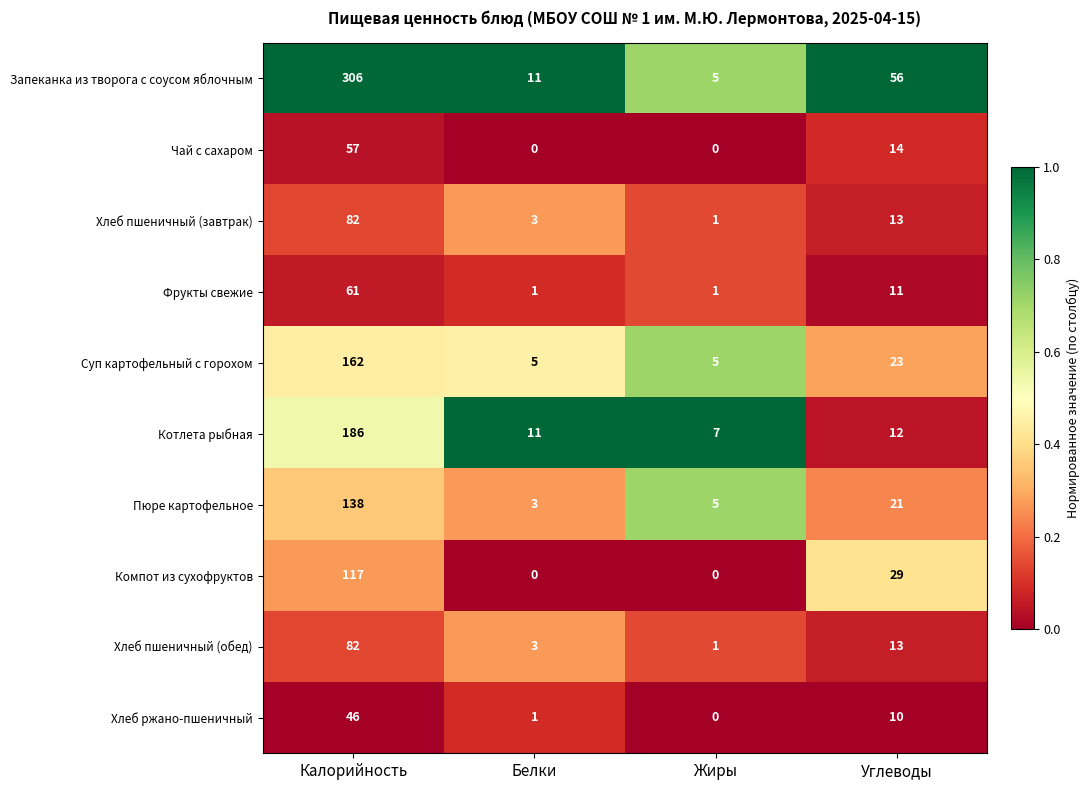

Which series has the widest spread of values?

Запеканка из творога с соусом яблочным